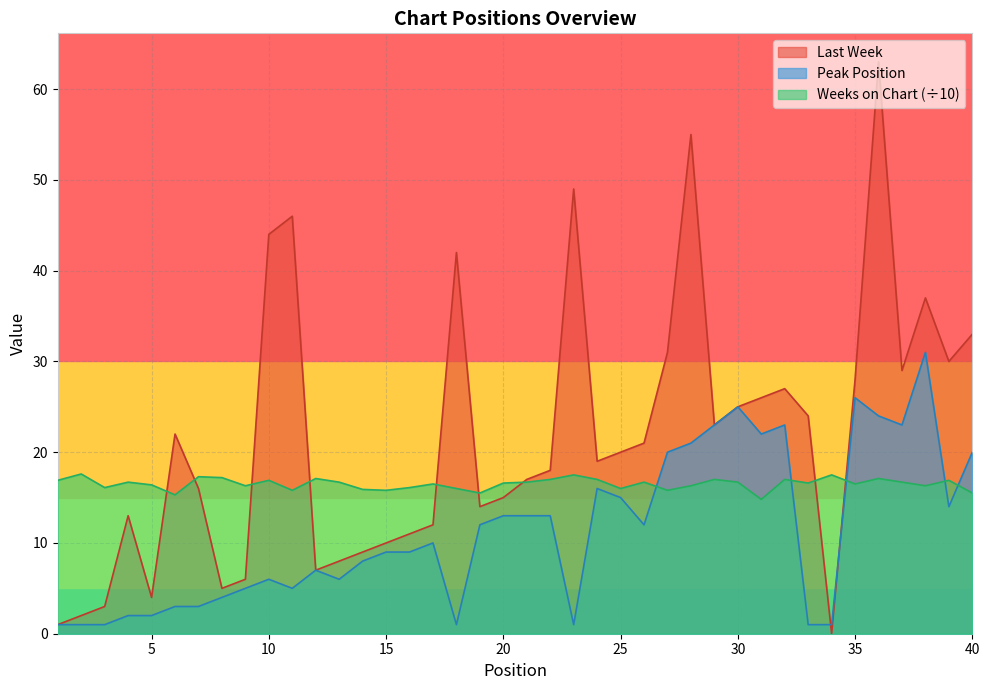

At how many categories does at least one series exceed 38?

6